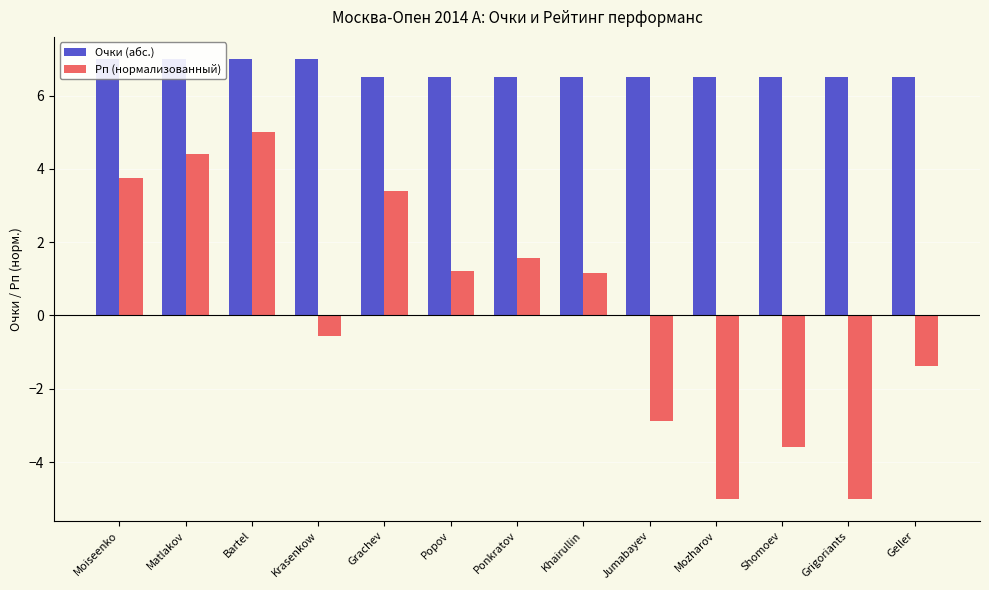

Which series changed the most between Jumabayev and Shomoev?

Рп (нормализованный)